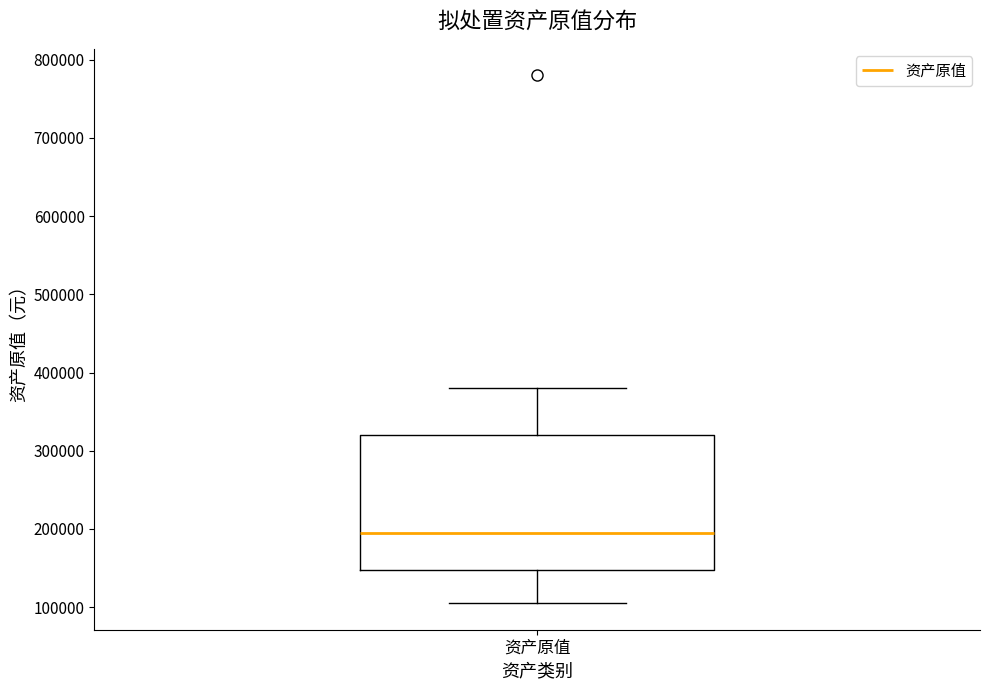

Transcribe this box plot: give where the median line is, the range the box spans, and where the two whiskers end, as read against the y-axis. The values are not printed on the chart, so give them approximately, as read against the axis.

median 200000, box 150000 to 320000, whiskers 110000 to 380000